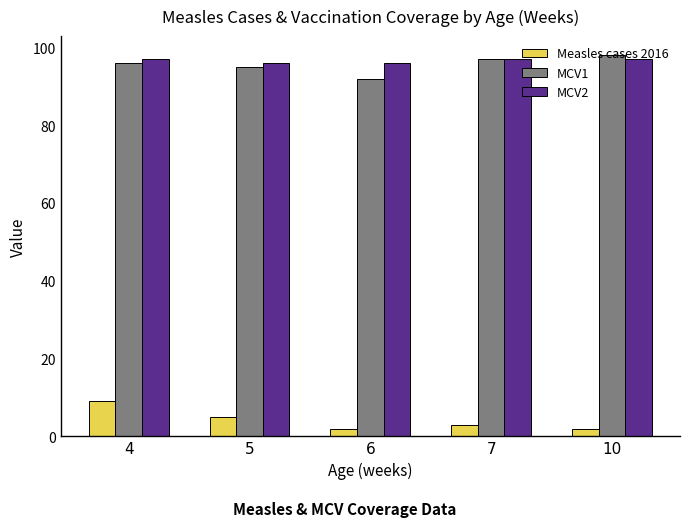

Is the value of Measles cases 2016 at 5 greater than the value of MCV1 at 5?

No